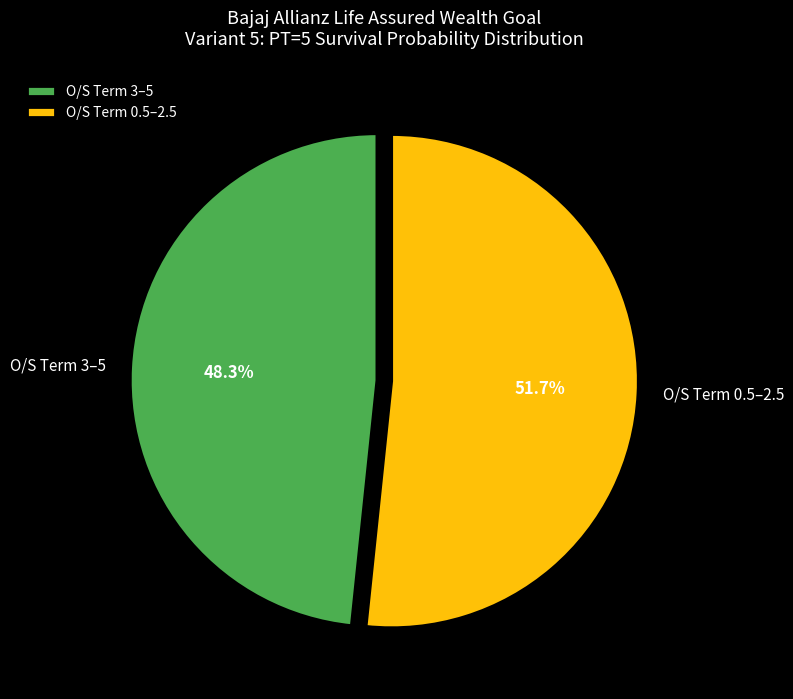

Which category has the biggest portion of the pie?

O/S Term 0.5–2.5